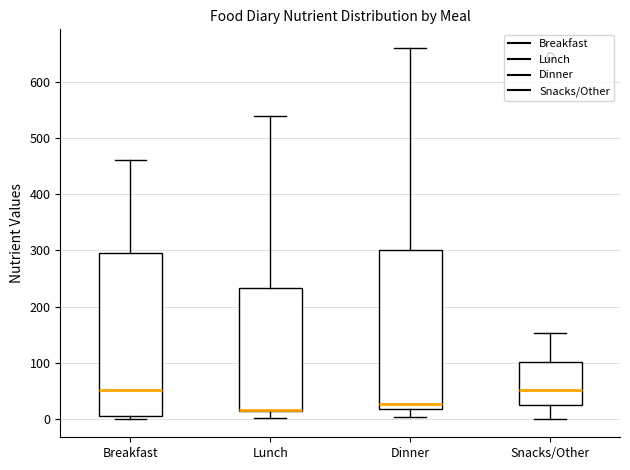

Reading left to right, transcribe this box plot: for each box, give where its median line is, the range the box spans, and where its two whiskers end, as read against the y-axis. The values are not printed on the chart, so give them approximately, as read against the axis.

Breakfast: median 50, box 0 to 300, whiskers 0 (just below the box's lower edge) to 460
Lunch: median 20 (drawn on the box's lower edge), box 10 to 230, whiskers 0 to 540
Dinner: median 30, box 20 to 300, whiskers 0 to 660
Snacks/Other: median 50, box 20 to 100, whiskers 0 to 150